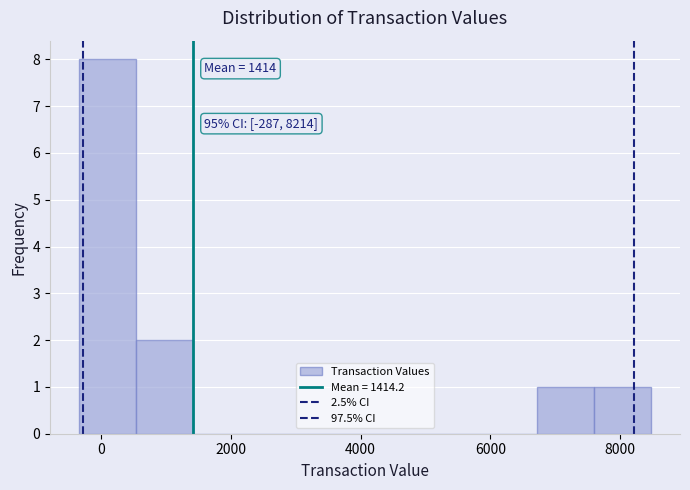

Over which range of the x-axis is the bar tallest?

-400 to 600